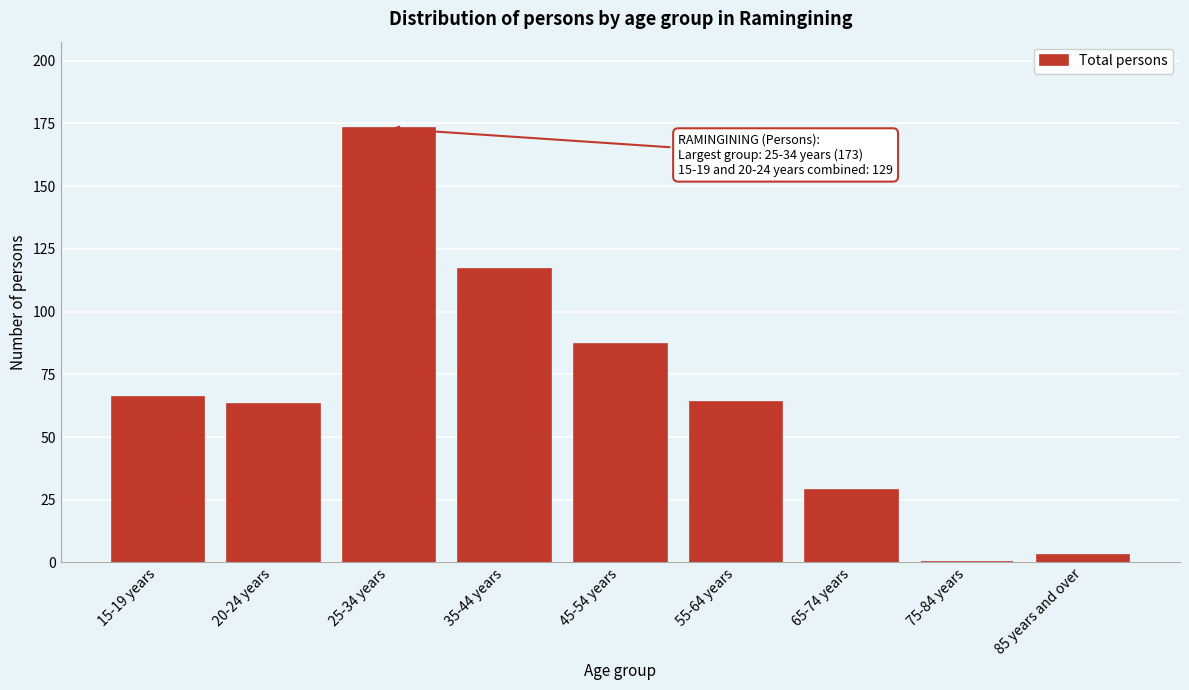

Reading left to right, list all the values displayed in this chart.

15-19 years=66	20-24 years=63	25-34 years=173	35-44 years=117	45-54 years=87	55-64 years=64	65-74 years=29	75-84 years=0	85 years and over=3